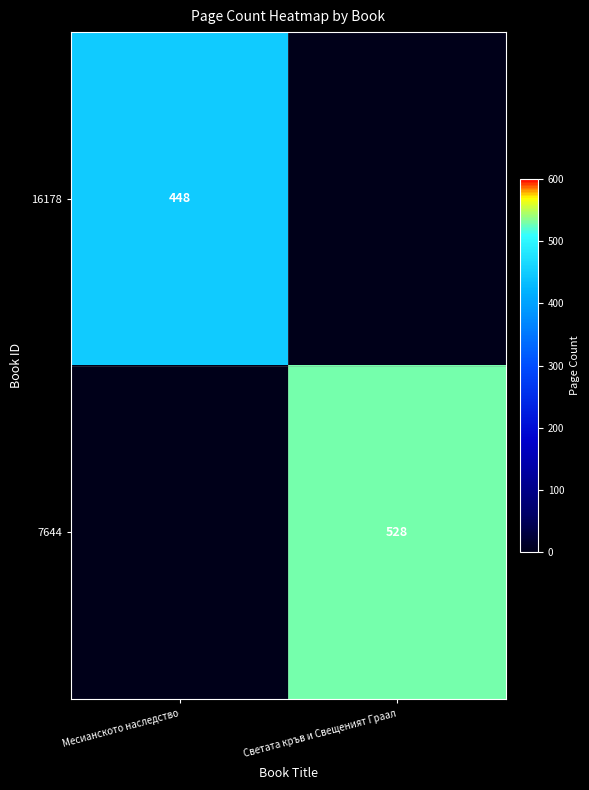

How many categories are shown in the chart?

2